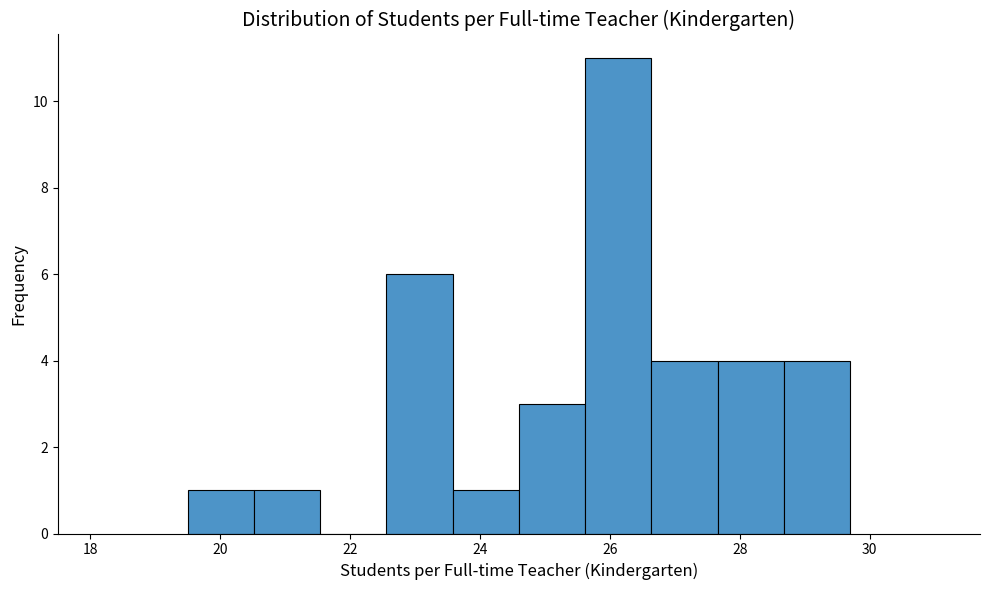

How tall is the bar that spans 28.68 to 29.70 on the x-axis? Neither the bar edges nor the heights are printed on the chart, so give them approximately, as read against the axes.

4